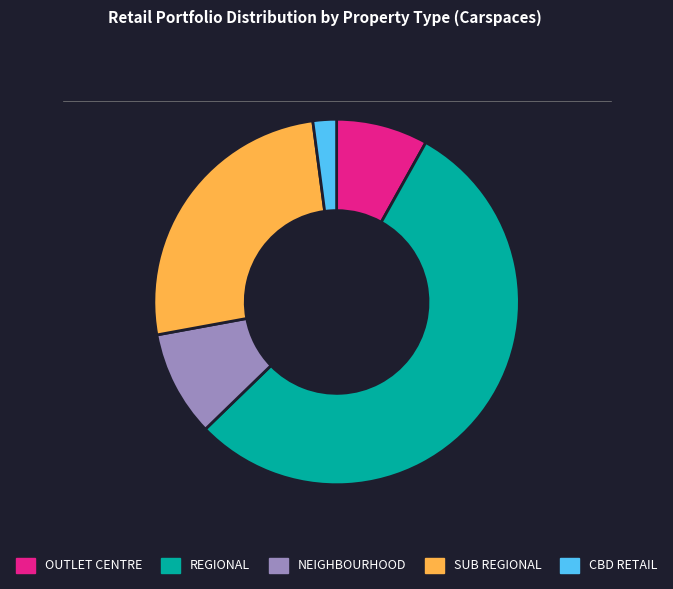

True or false: CBD RETAIL accounts for 12% of the total.

False